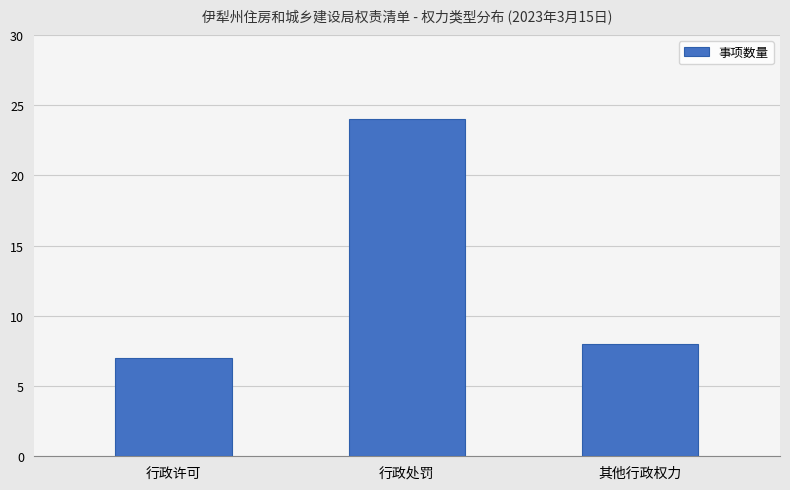

Reading right to left, list all the values displayed in this chart.

8	24	7